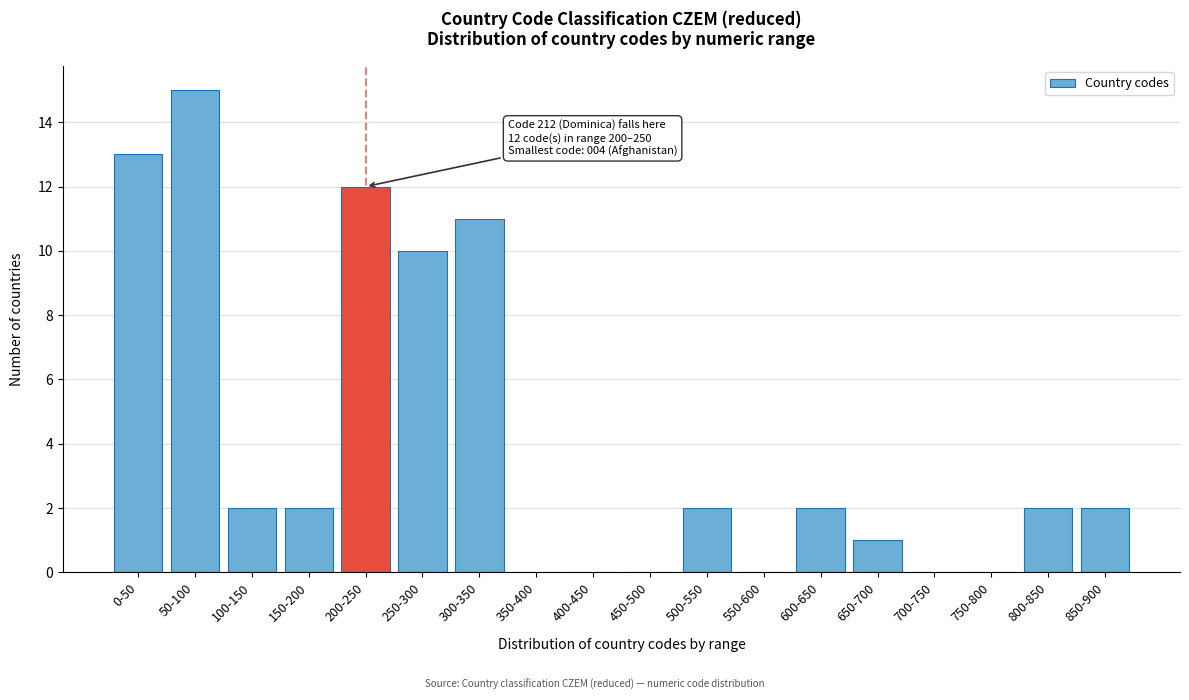

Reading left to right, list all the values displayed in this chart.

0-50=13	50-100=15	100-150=2	150-200=2	200-250=12	250-300=10	300-350=11	350-400=0	400-450=0	450-500=0	500-550=2	550-600=0	600-650=2	650-700=1	700-750=0	750-800=0	800-850=2	850-900=2